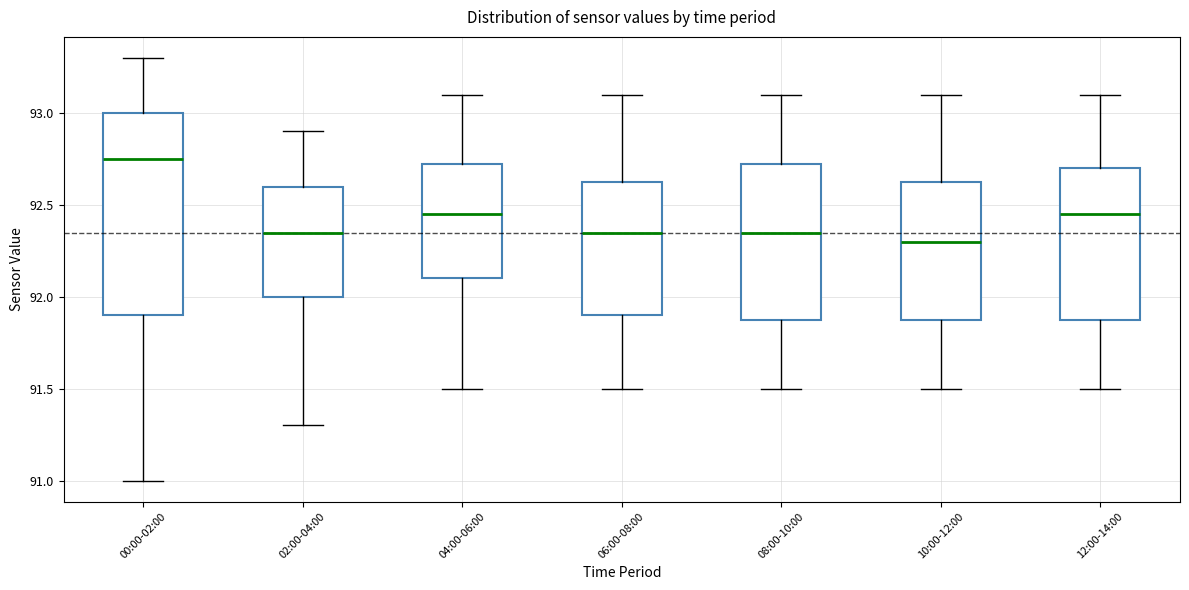

Where does the lower whisker of the box for 10:00-12:00 end on the y-axis? The values are not printed on the chart, so give them approximately, as read against the axis.

91.50